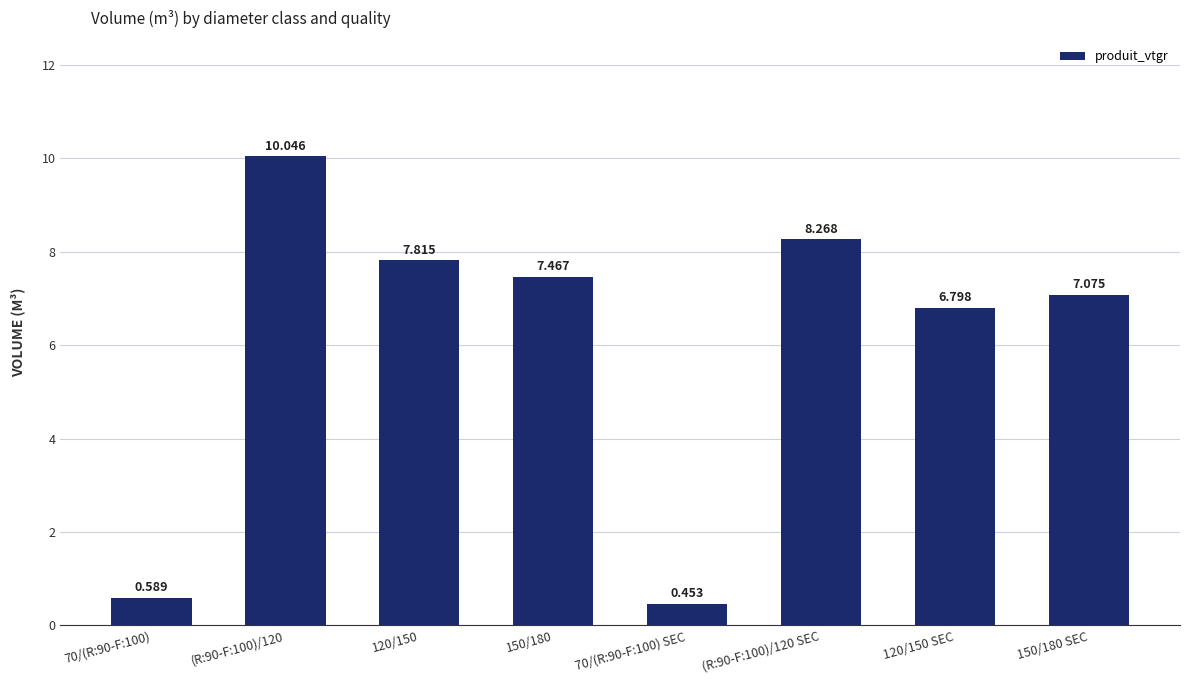

Are the bars horizontal?

No